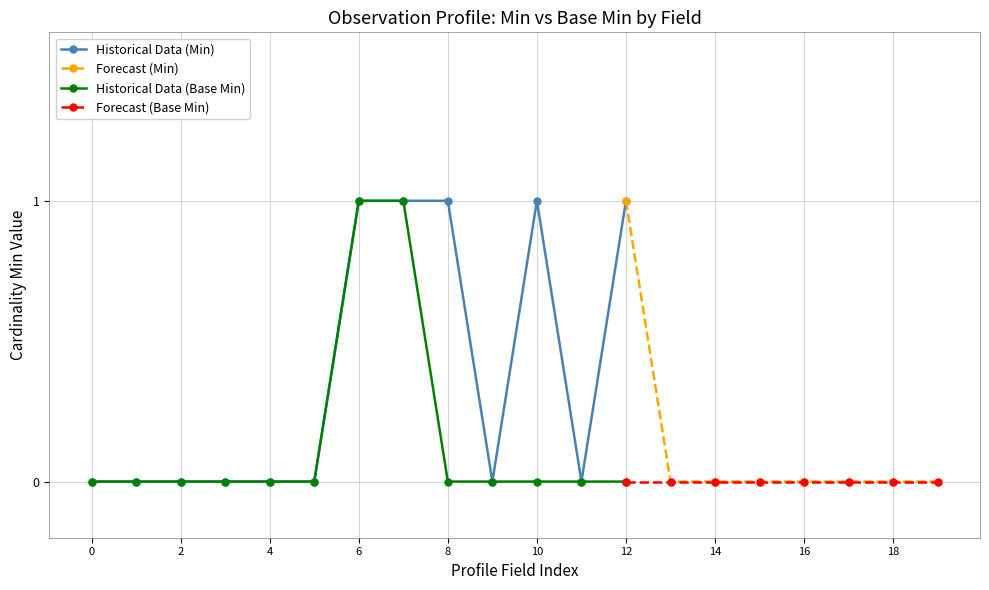

The Historical Data (Base Min) series shows 0 at 2. True or false?

True